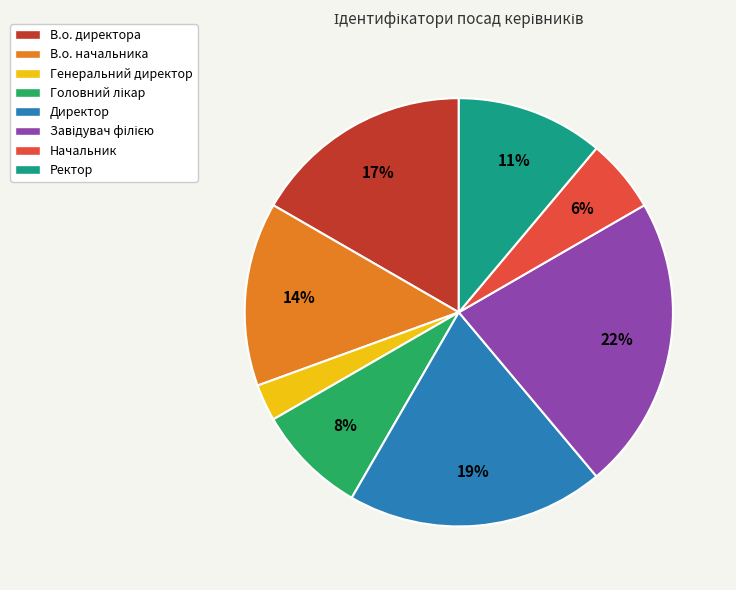

The Директор slice represents 19% of the pie. True or false?

True